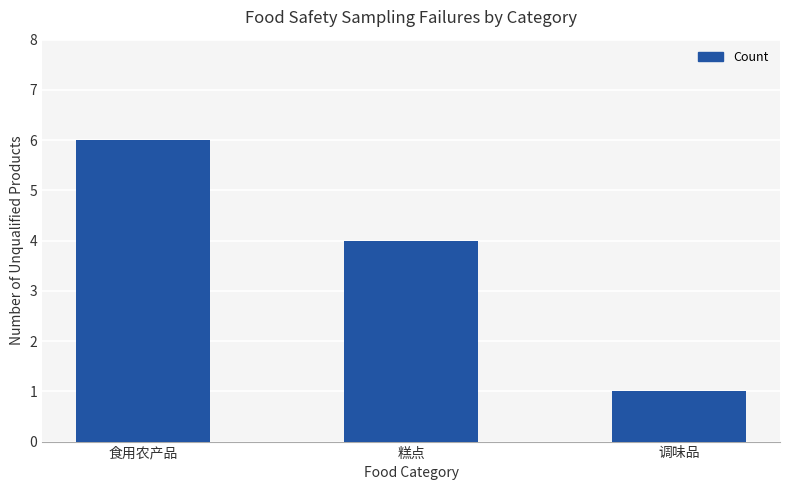

How many distinct data groups are displayed?

1